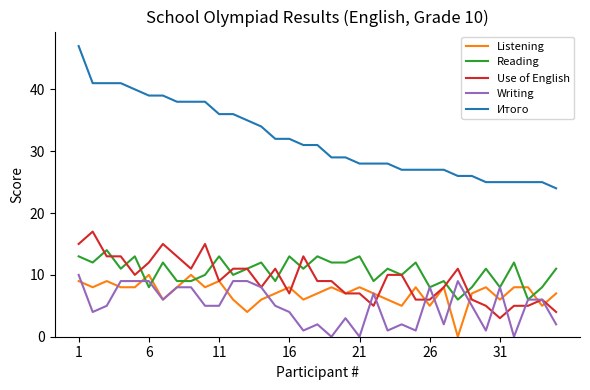

True or false: Listening and Итого intersect in this chart.

False